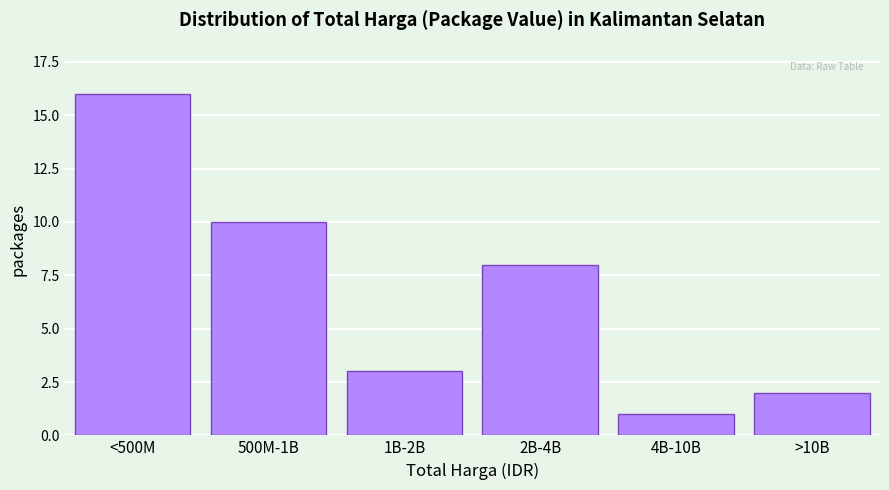

Reading left to right, extract all data points from this chart.

<500M=16	500M-1B=10	1B-2B=3	2B-4B=8	4B-10B=1	>10B=2